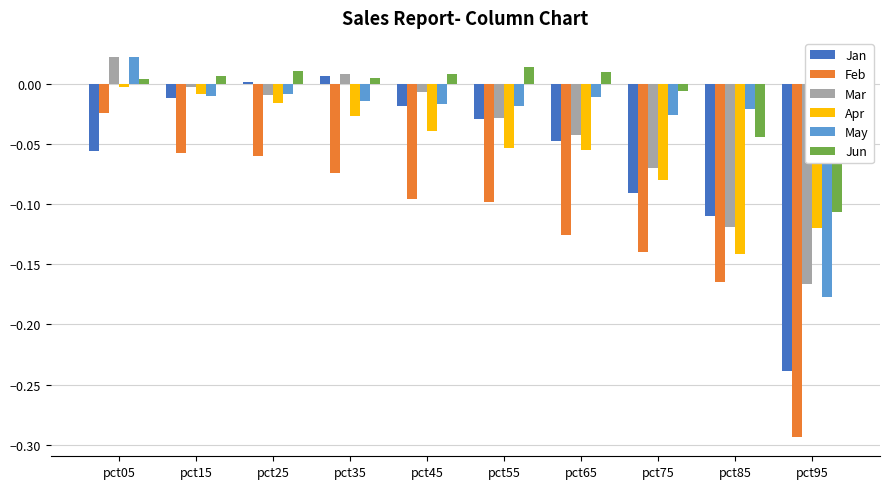

Is it true that Jun equals -0.0 at pct75?

True